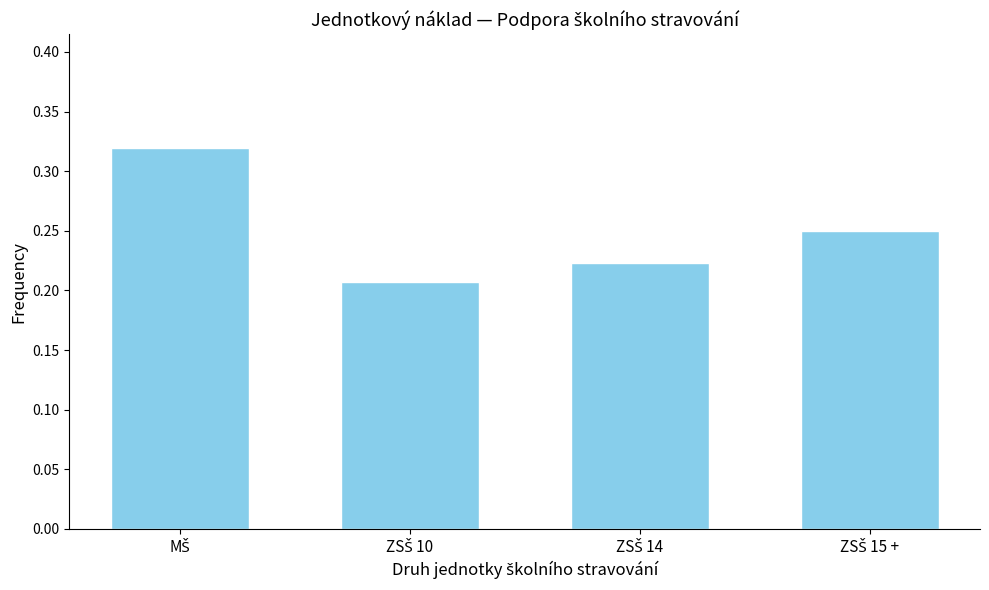

What is the sum of all values?

1.0